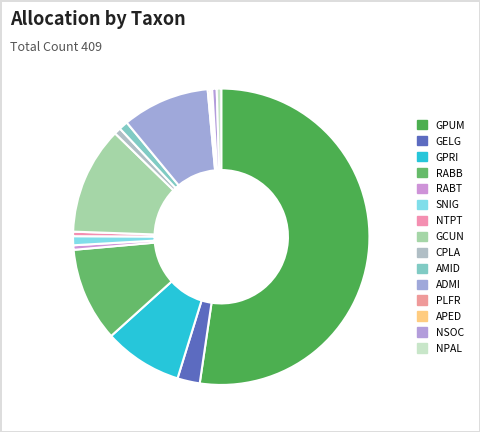

Is the sum of GCUN and ADMI greater than half?

No